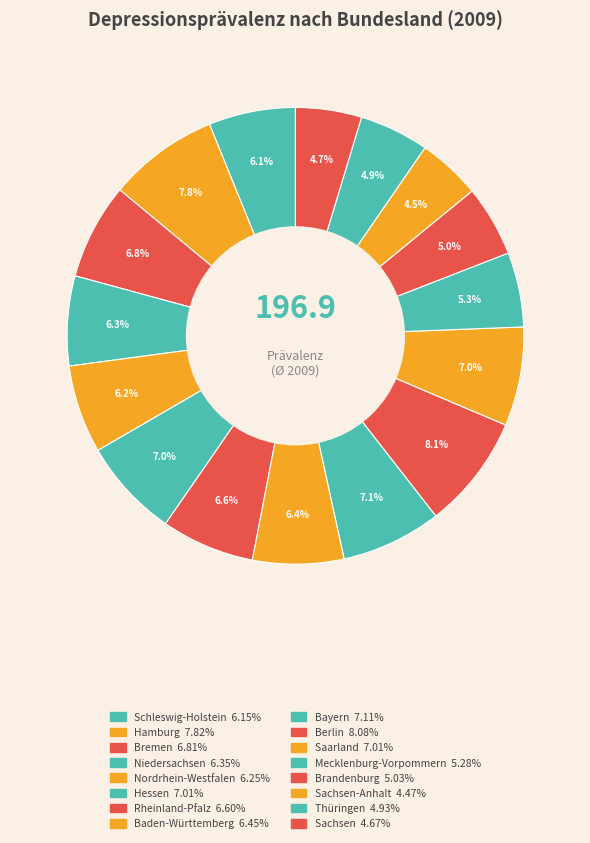

How many segments does this pie chart have?

16